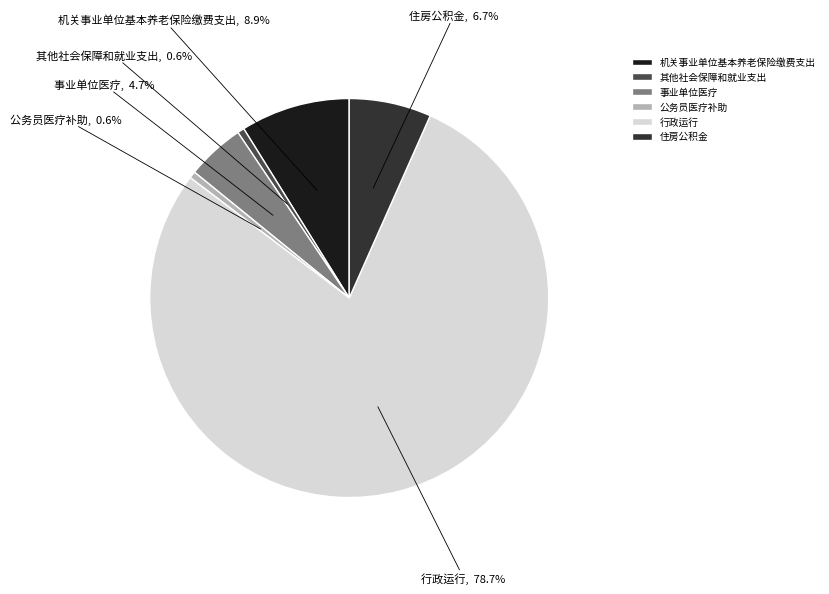

To the nearest percent, what portion does 行政运行 represent?

79%